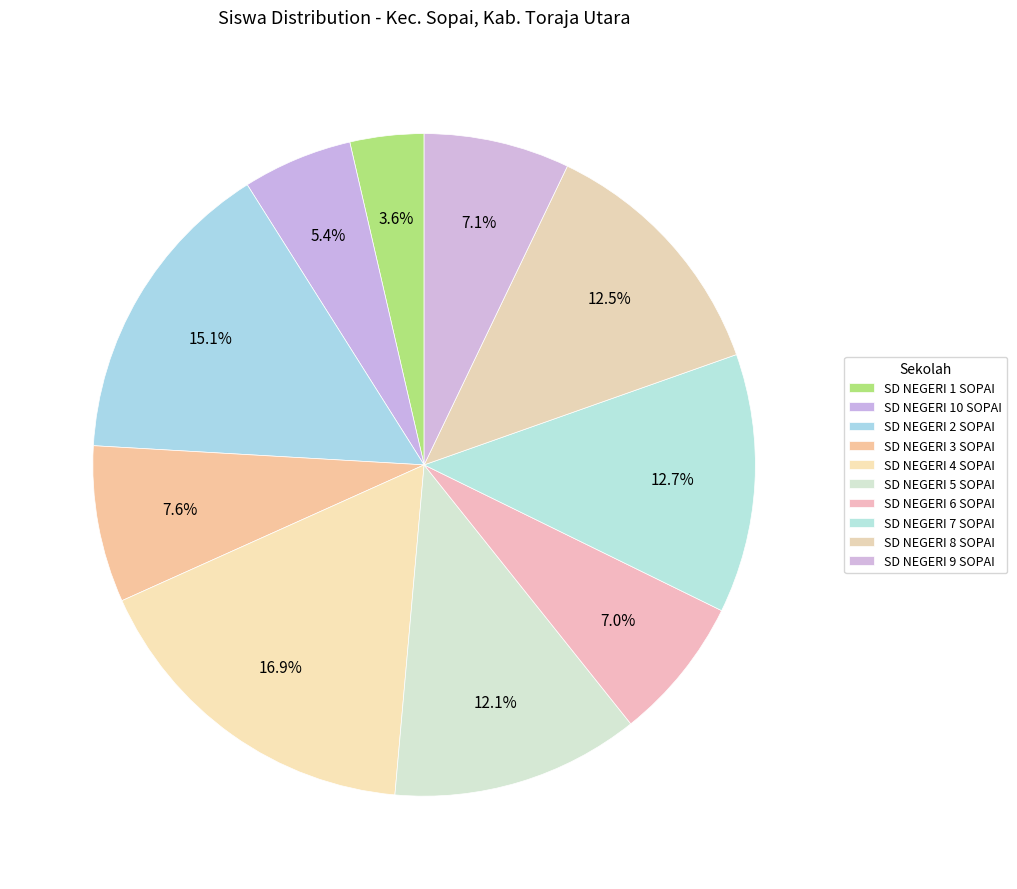

How many segments does this pie chart have?

10